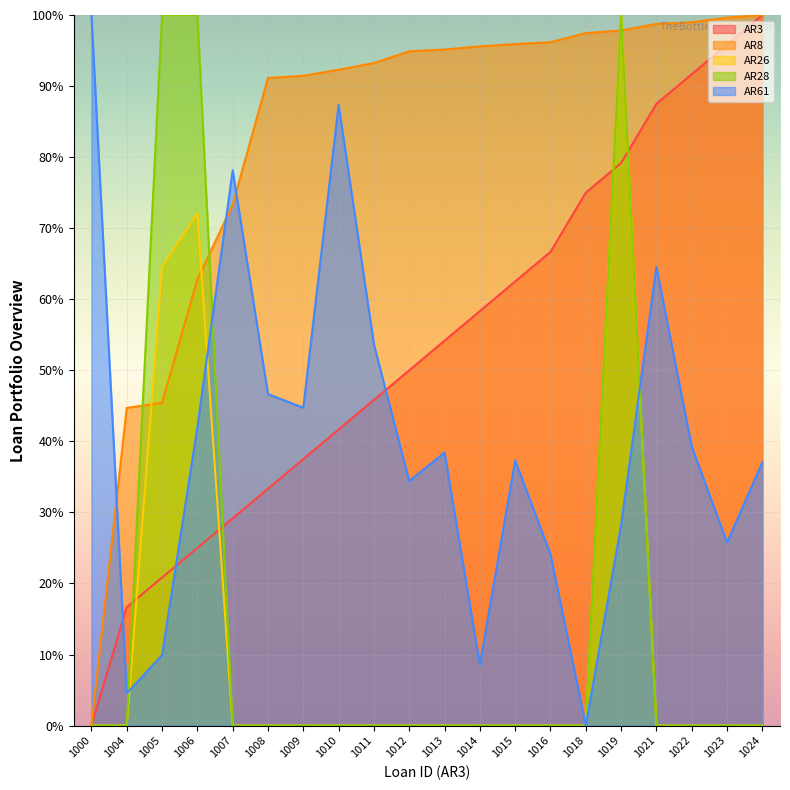

How many times do AR28 and AR61 cross each other?

3